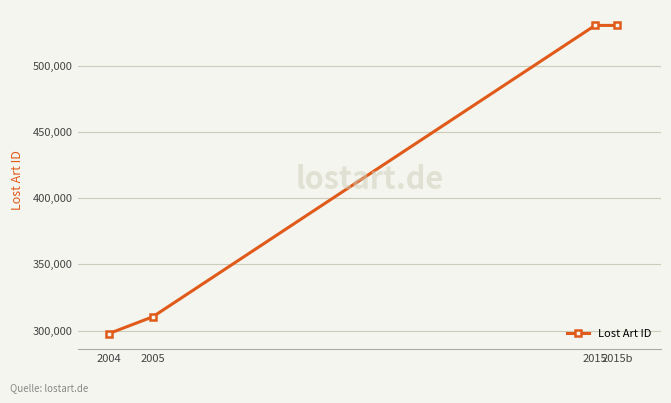

What is the label of the 2nd point from the left?

2005